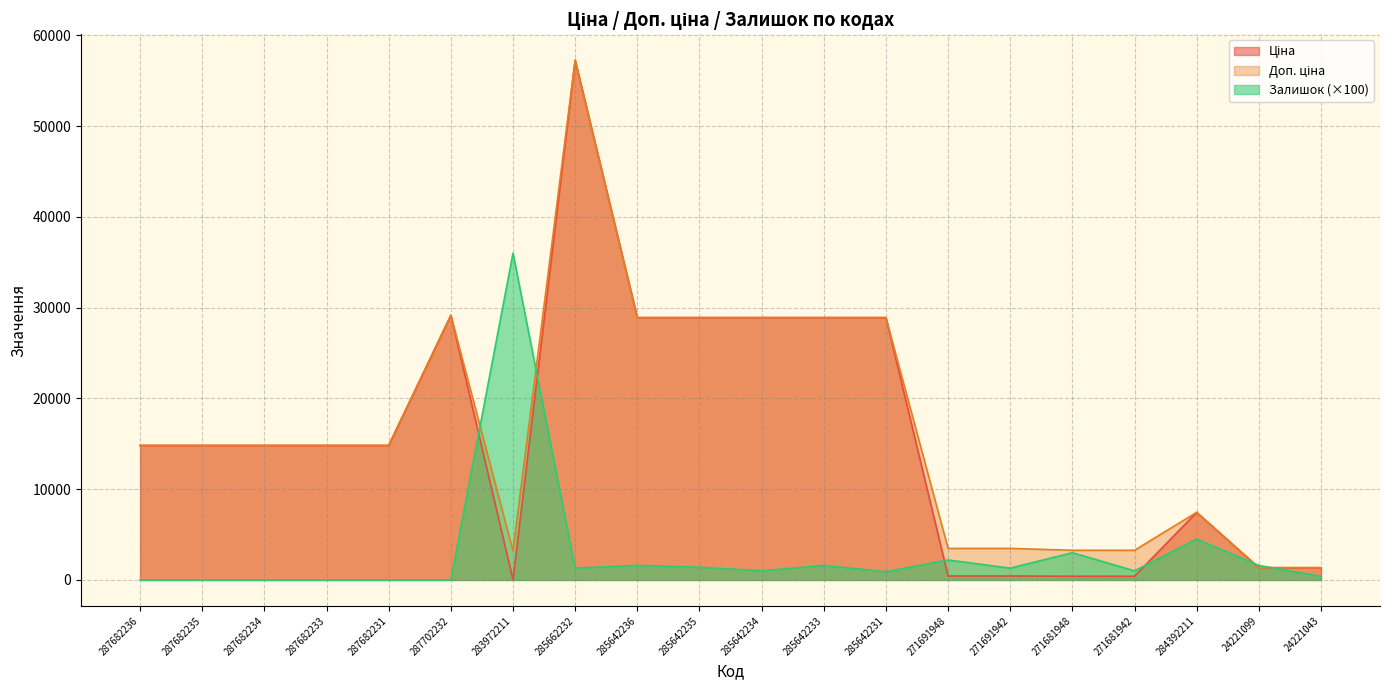

Between 287682233 and 285642235, which is larger?

285642235